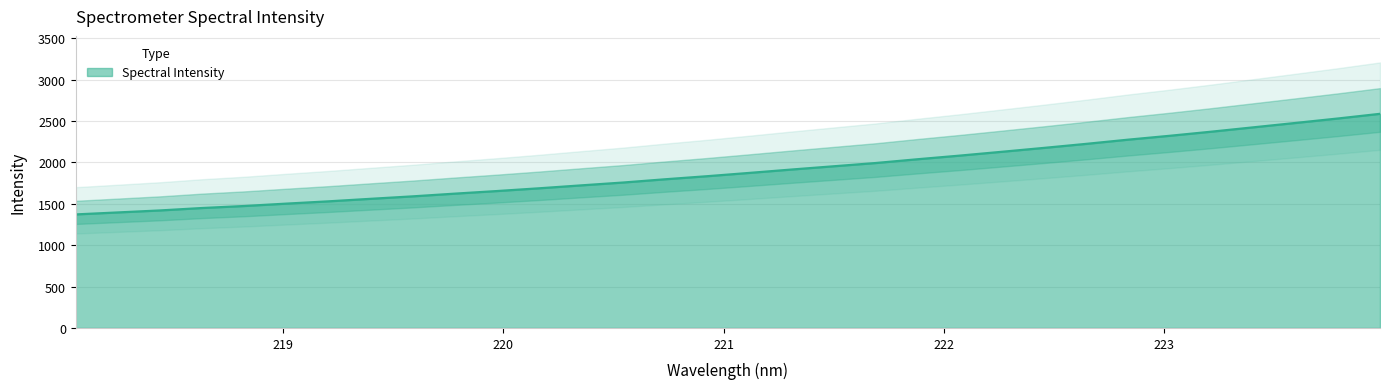

List the labels in order of value, smallest first.

218.0596, 218.2508, 218.442, 218.6332, 218.8244, 219.0156, 219.2067, 219.3979, 219.589, 219.7801, 219.9712, 220.1623, 220.3533, 220.5444, 220.7354, 220.9264, 221.1174, 221.3083, 221.4993, 221.6902, 221.8812, 222.0721, 222.263, 222.4538, 222.6447, 222.8355, 223.0264, 223.2172, 223.408, 223.5987, 223.7895, 223.9802